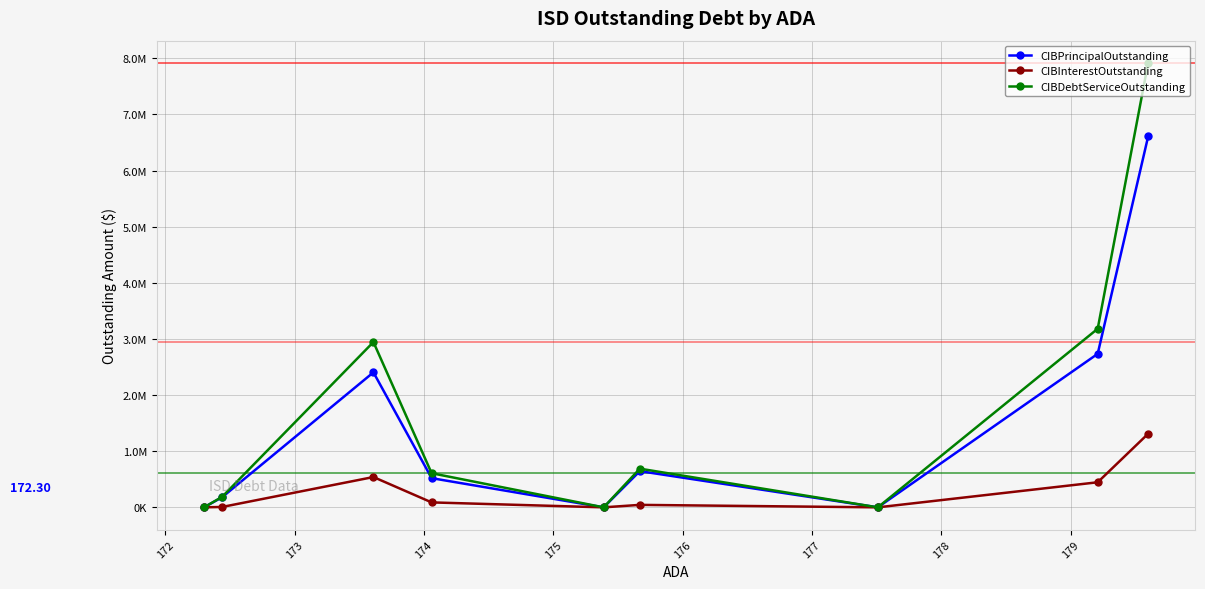

True or false: CIBInterestOutstanding and CIBDebtServiceOutstanding cross at least once.

False